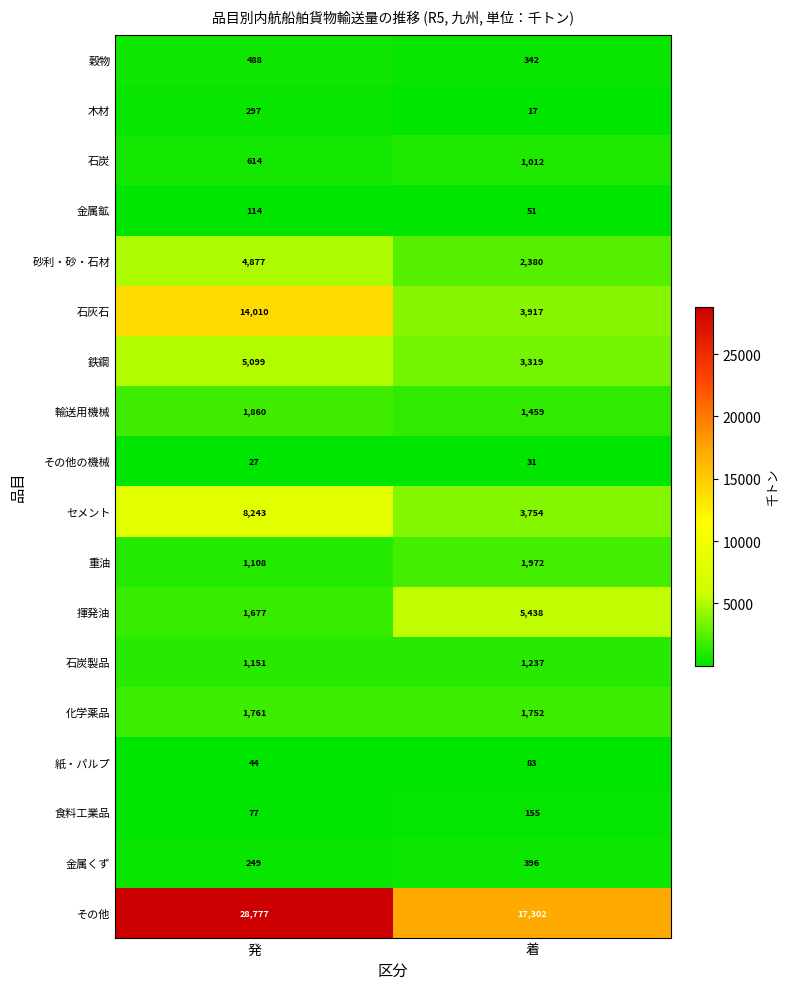

The value of 石炭製品 at 発 is 1151. True or false?

True